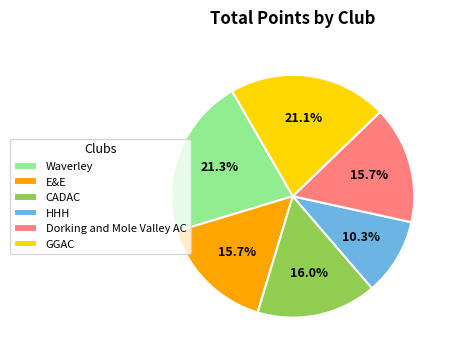

Do E&E and Waverley together represent more than half of the pie?

No